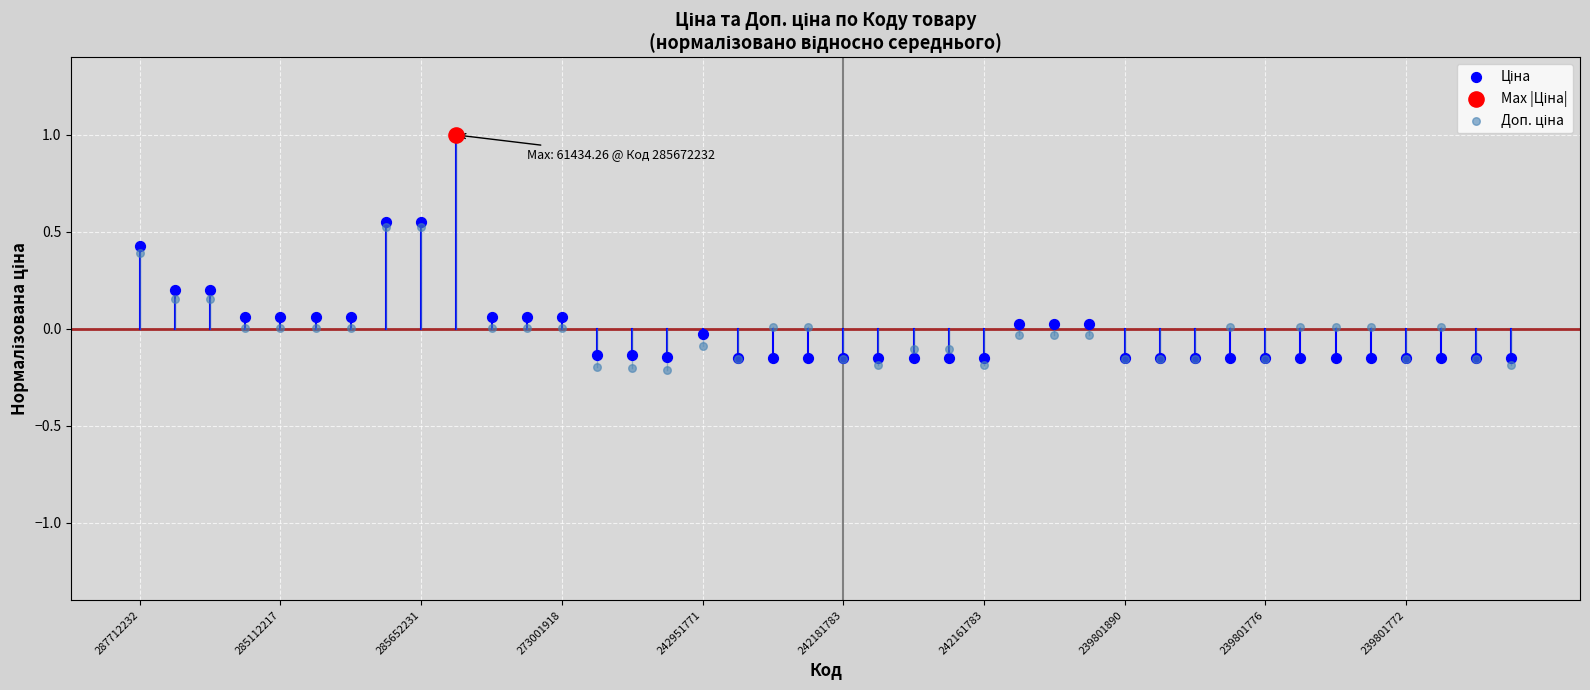

Which series contains the lowest Y value?

Доп. ціна